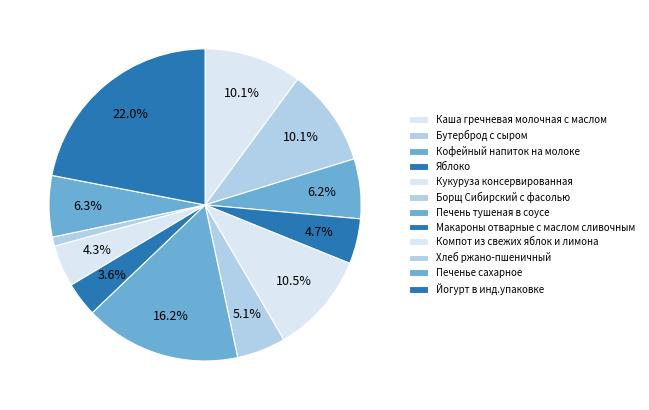

Count the number of slices in the pie.

12